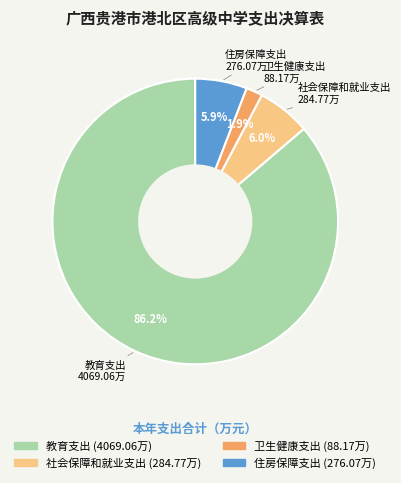

How much of the chart is everything except 住房保障支出?

94.1%